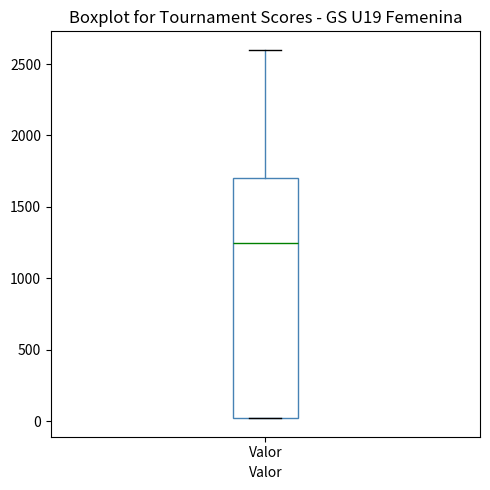

Transcribe this box plot: give where the median line is, the range the box spans, and where the two whiskers end, as read against the y-axis. The values are not printed on the chart, so give them approximately, as read against the axis.

median 1250, box 0 to 1700, whiskers 0 to 2600